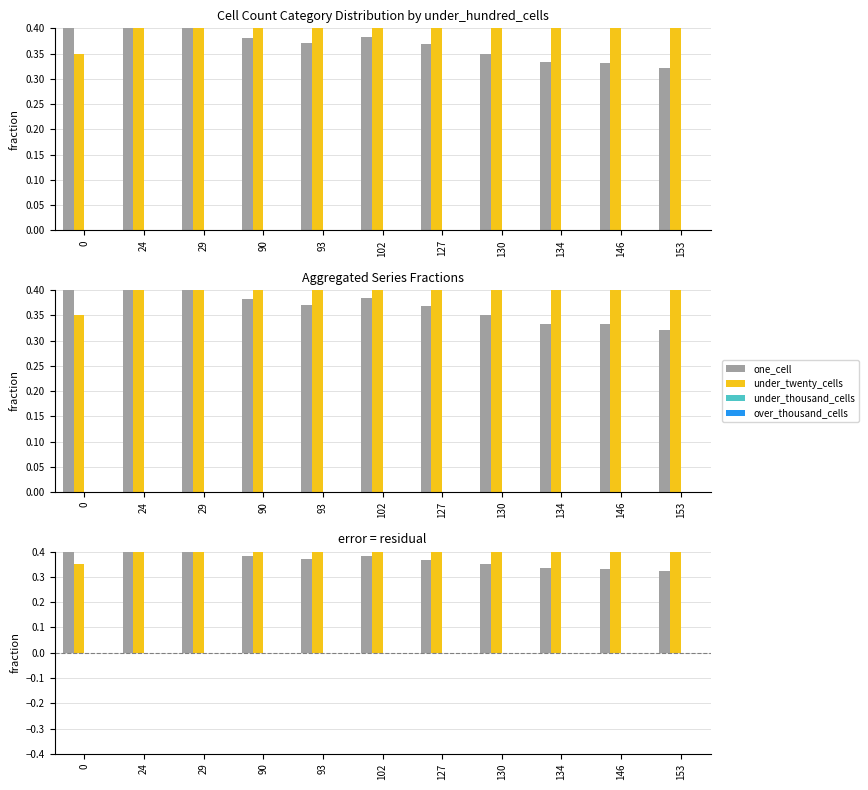

List the labels in order of under_thousand_cells value, largest first.

0, 24, 29, 90, 93, 102, 127, 130, 134, 146, 153